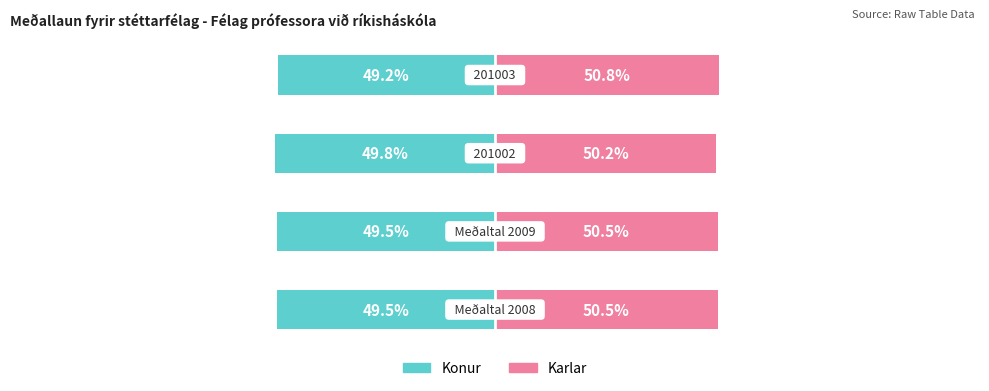

What is the difference between the second highest and minimum values in the Konur series?

0.3